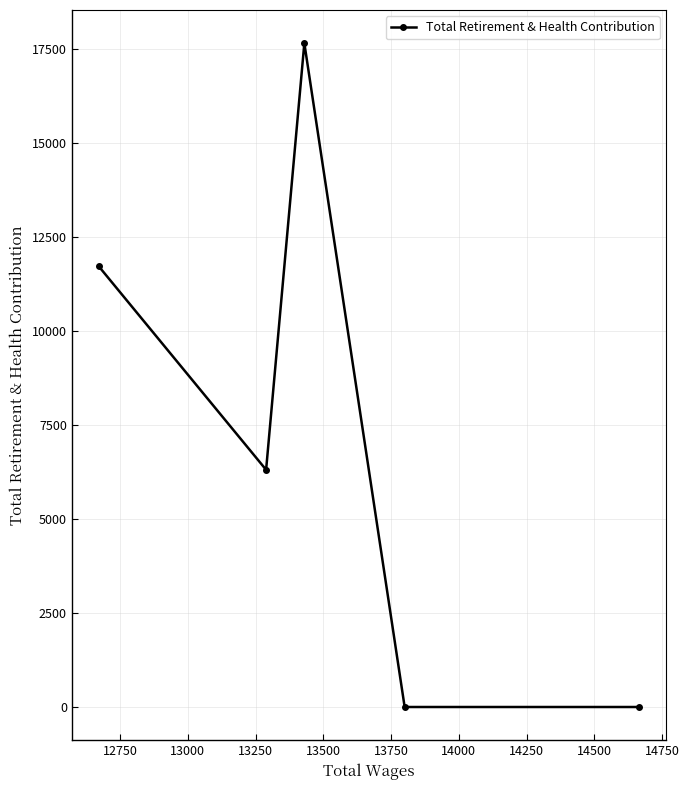

What is the maximum value shown in the chart?

17666